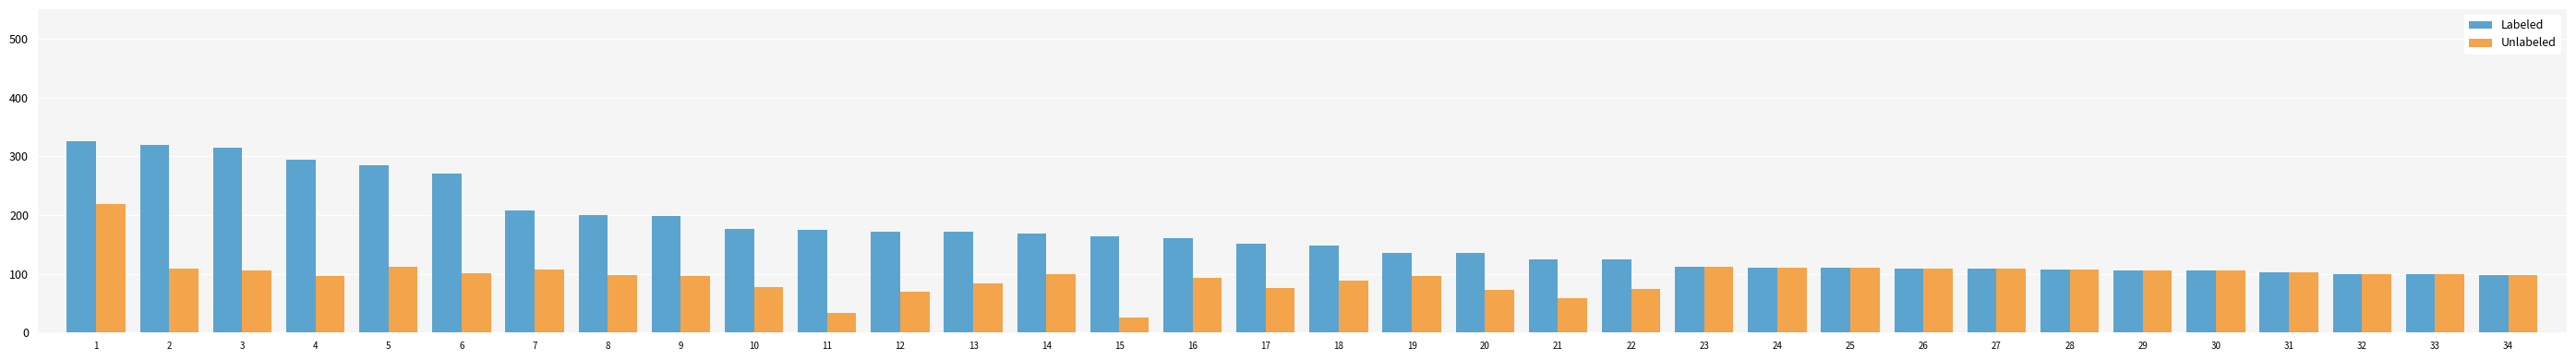

What is the average value of the Labeled series?

167